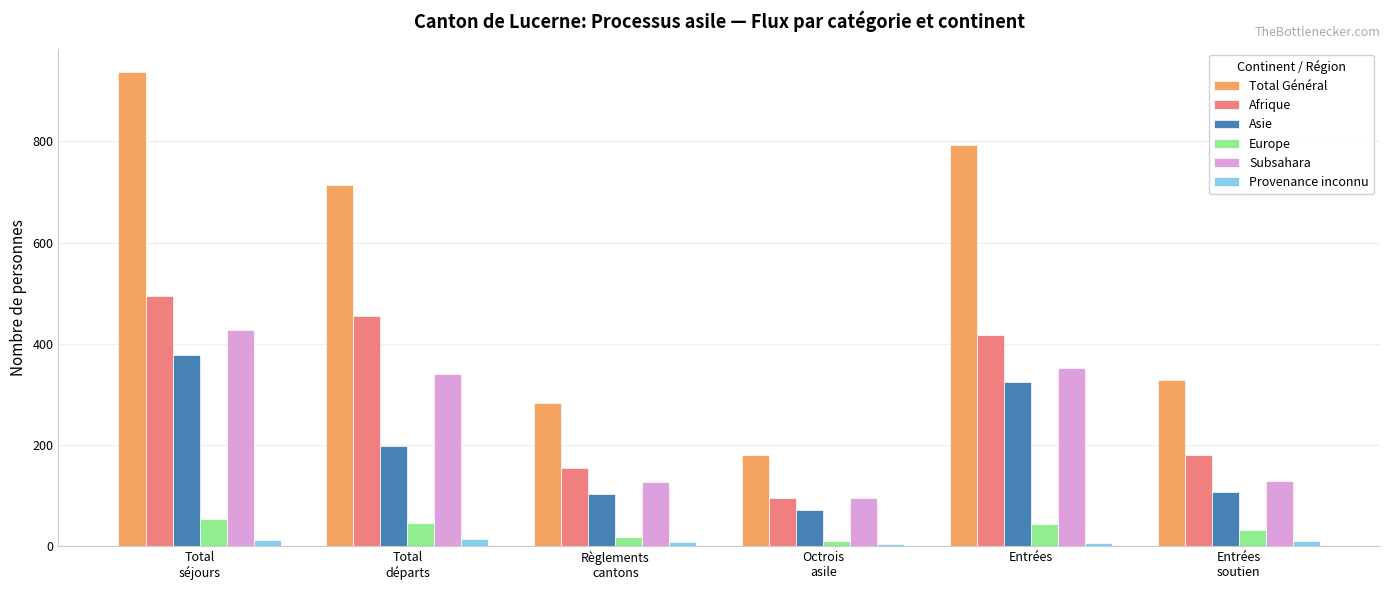

Is the value of Europe at Entrées greater than the value of Afrique at Entrées?

No